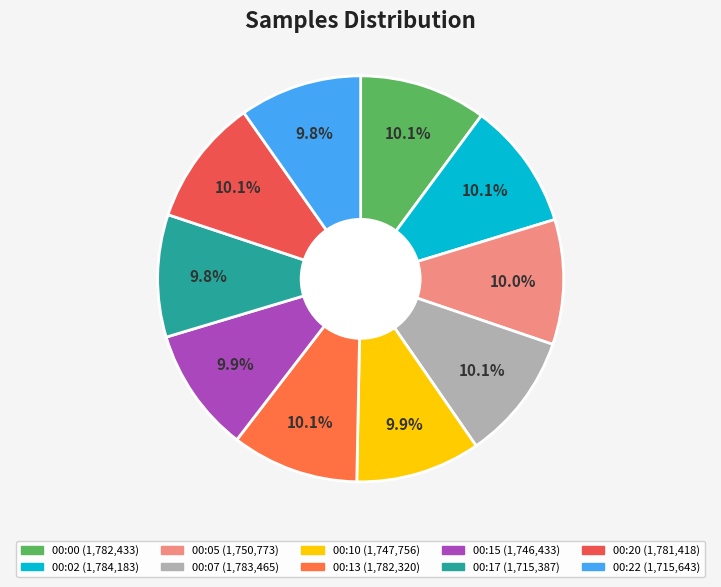

What percentage is NOT represented by 00:05?

90.0%